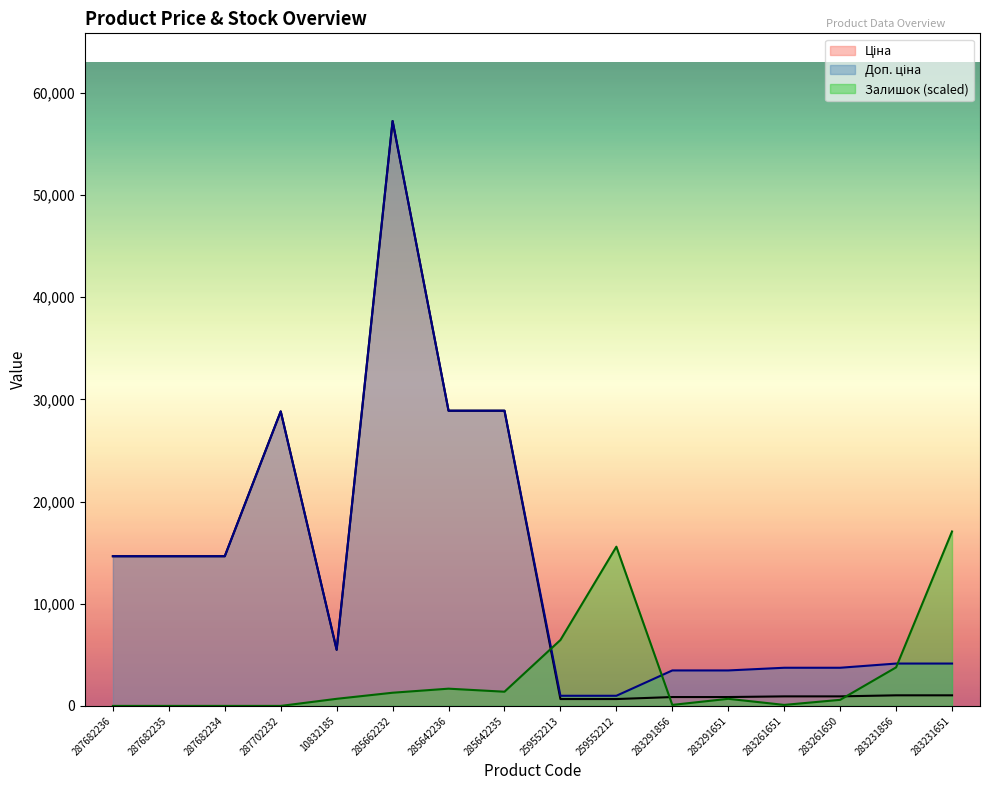

Reading left to right, transcribe all the data shown in this chart.

Ціна: 14649.6	14649.6	14649.6	28821.8	5497.3	57235.5	28890.3	28890.3	672.1	672.1	868.0	868.0	933.5	933.5	1036.5	1036.5
Доп. ціна: 14649.6	14649.6	14649.6	28821.8	5497.3	57235.5	28890.3	28890.3	992.7	992.7	3472.1	3472.1	3734.2	3734.2	4145.9	4145.9
Залишок: 0.0	0.0	0.0	0.0	694.8	1290.3	1687.3	1389.5	6451.4	15582.6	99.3	694.8	99.3	595.5	3771.6	17071.4